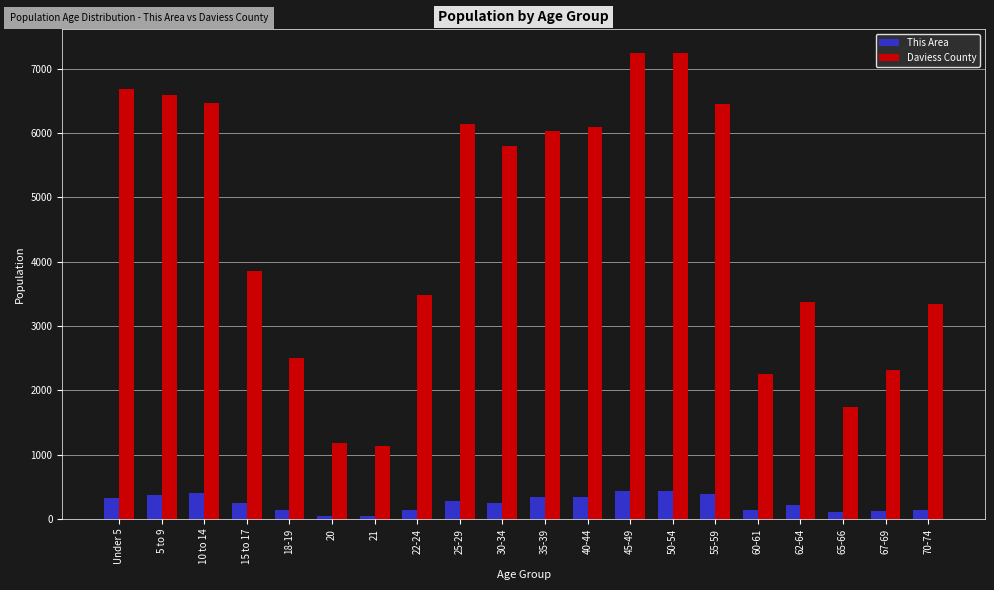

Is it true that This Area equals 135 at 22-24?

True